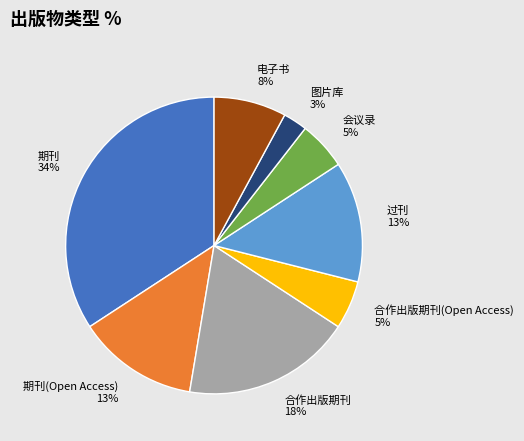

What is the smallest slice in the pie chart?

图片库